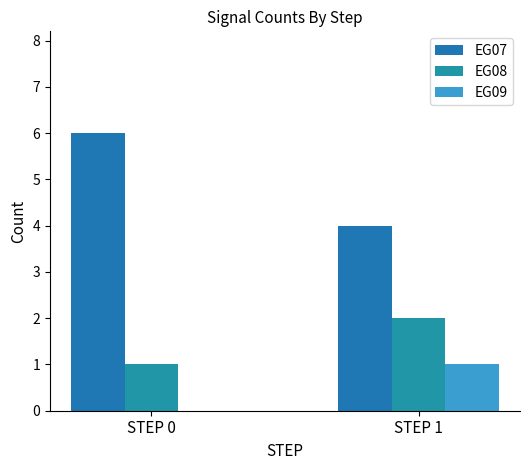

How many data points does each series have?

2